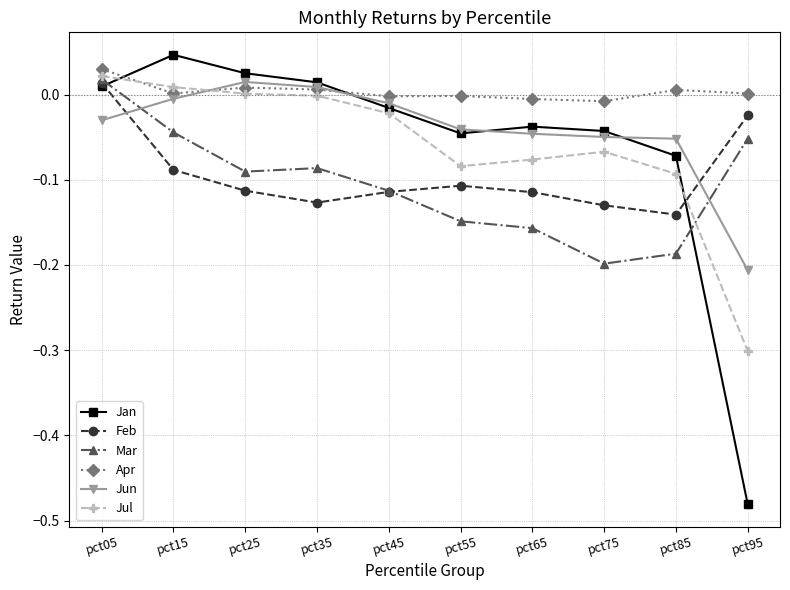

What are all the series names shown in the legend?

Jan, Feb, Mar, Apr, Jun, Jul